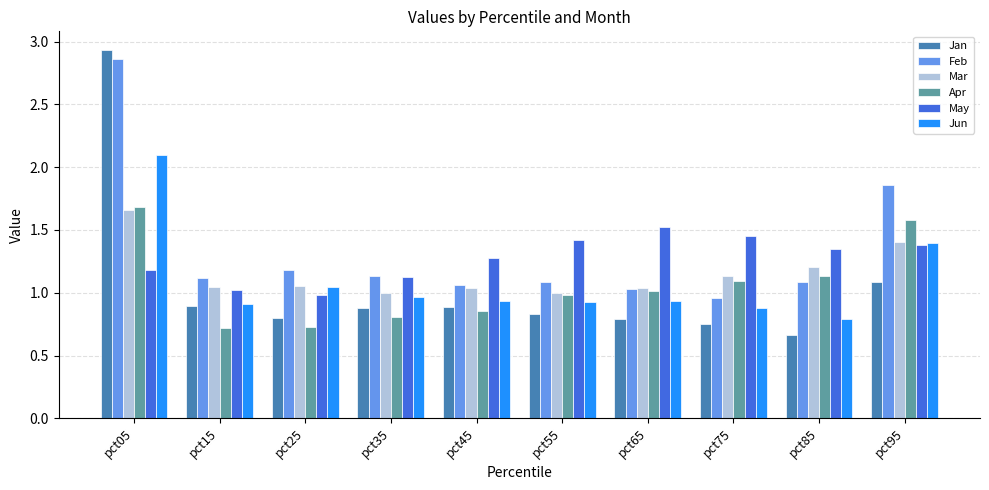

Which label corresponds to the largest value in the chart?

pct05